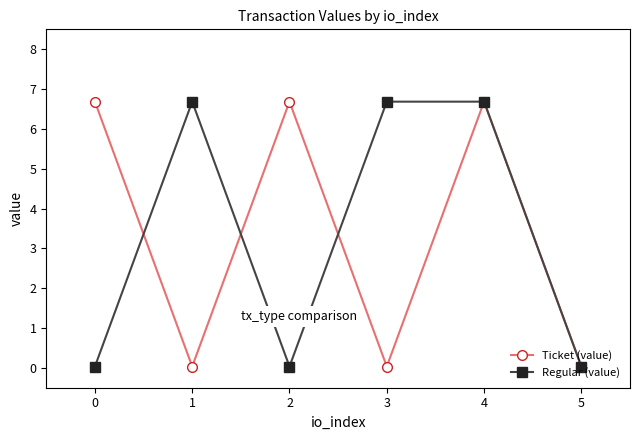

Is this an area chart (filled region under the line)?

No